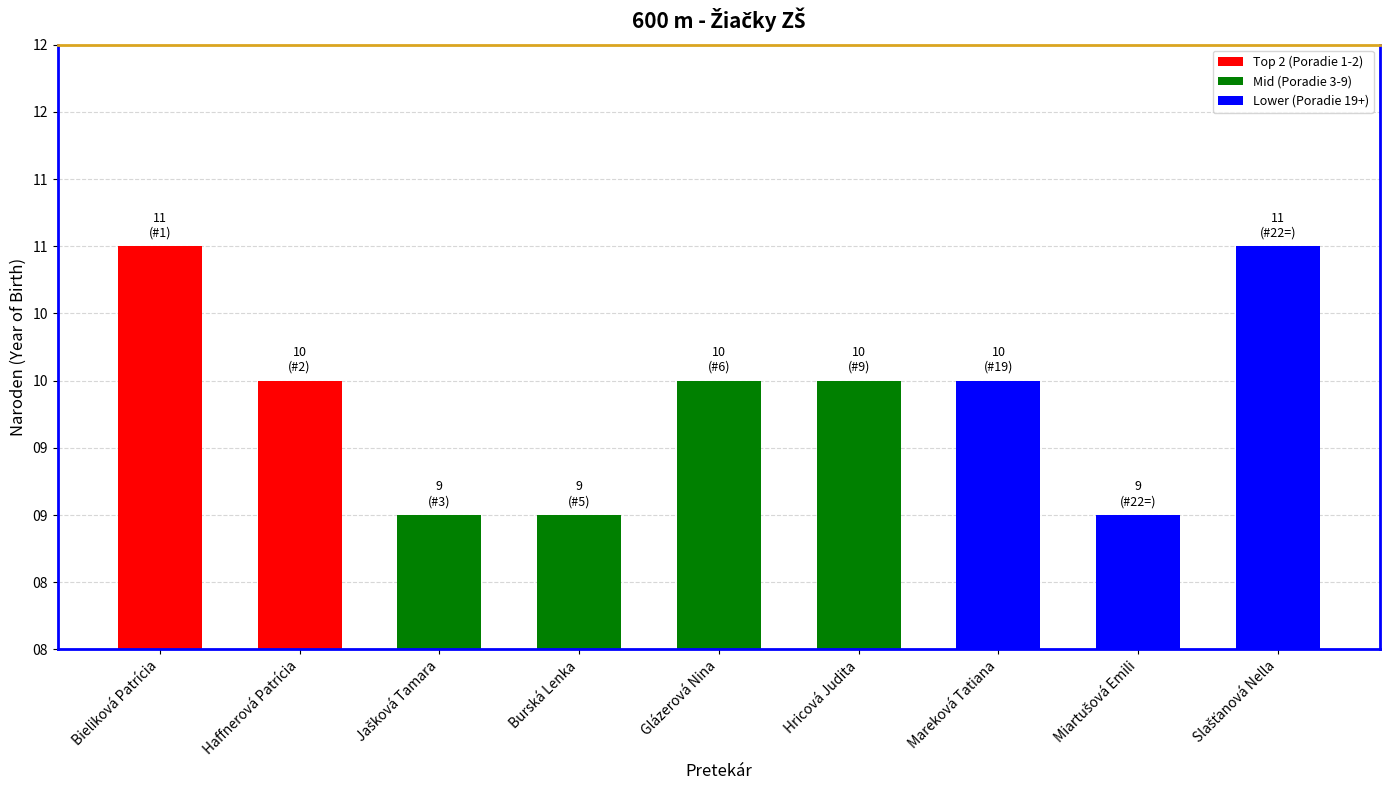

Between Burská Lenka and Miartušová Emili, which is larger?

Burská Lenka